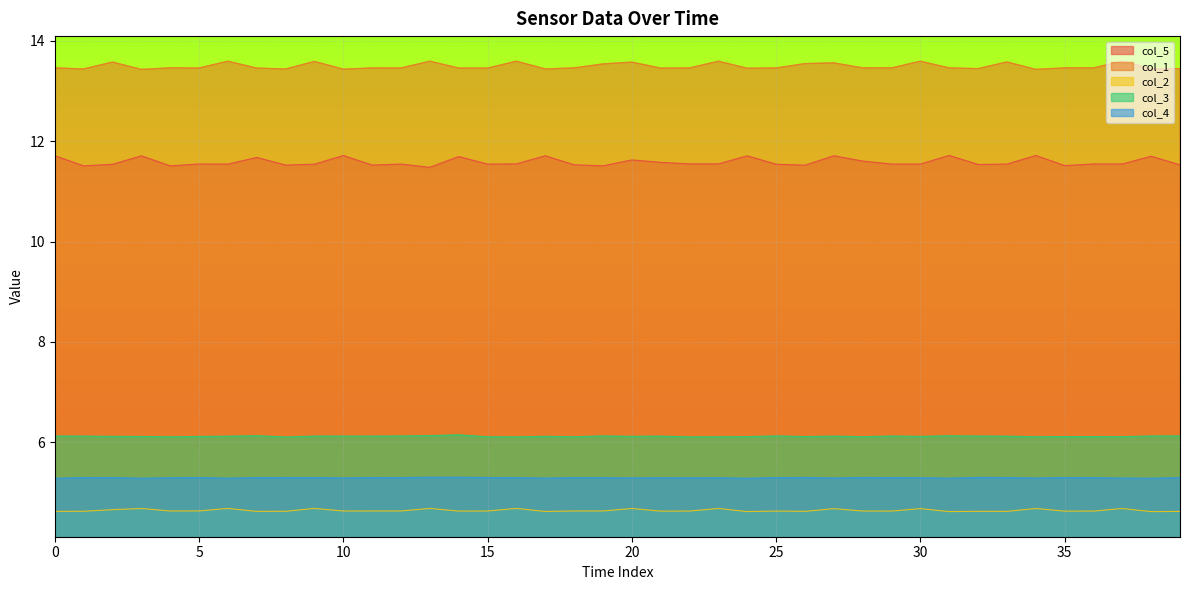

What is the label of the 5th point from the right?

35